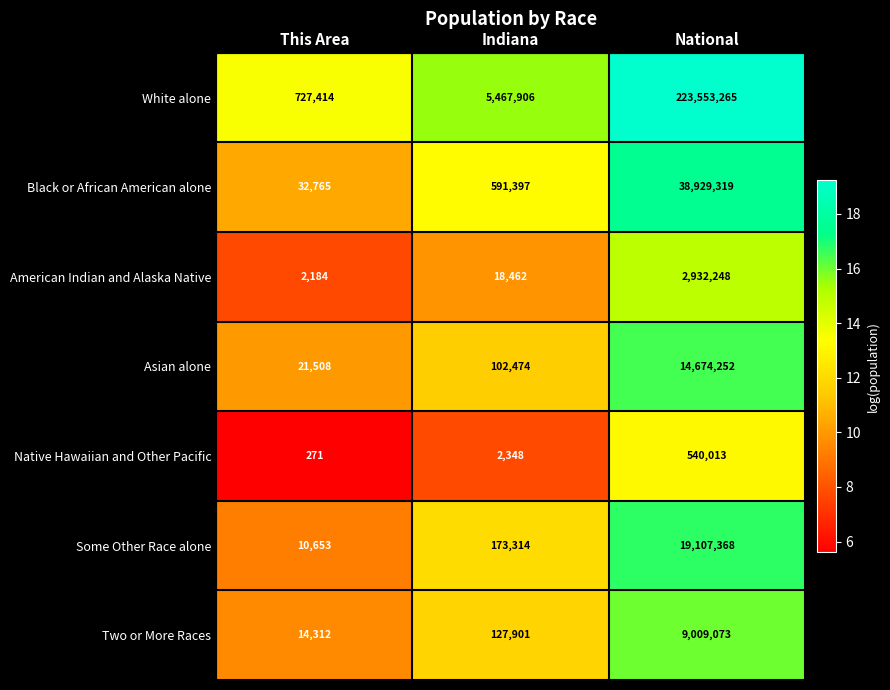

At which label is Black or African American alone closest to 19481042?

Indiana